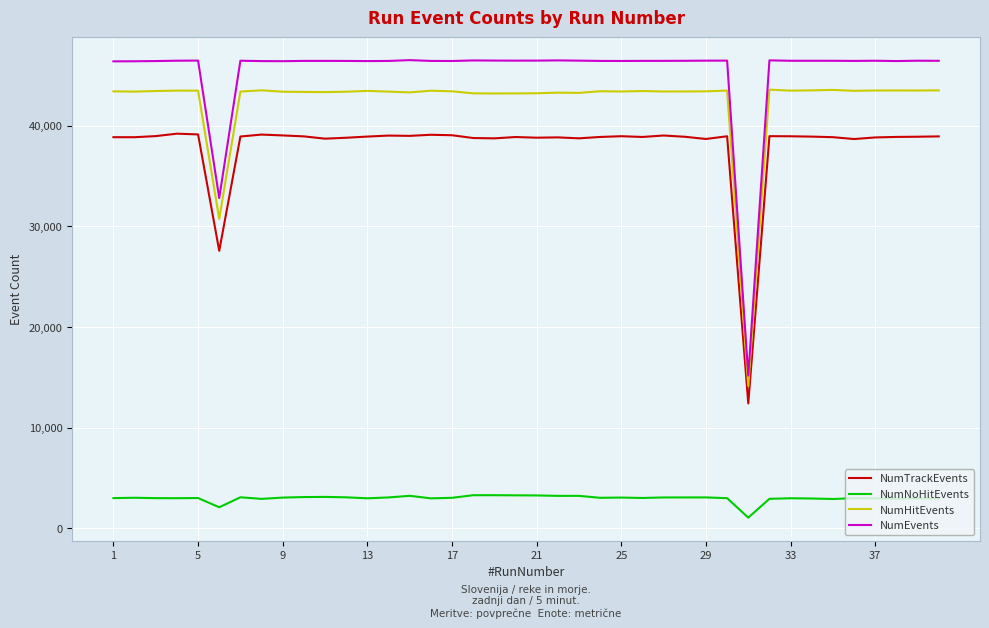

What is the minimum value for NumNoHitEvents?

1041